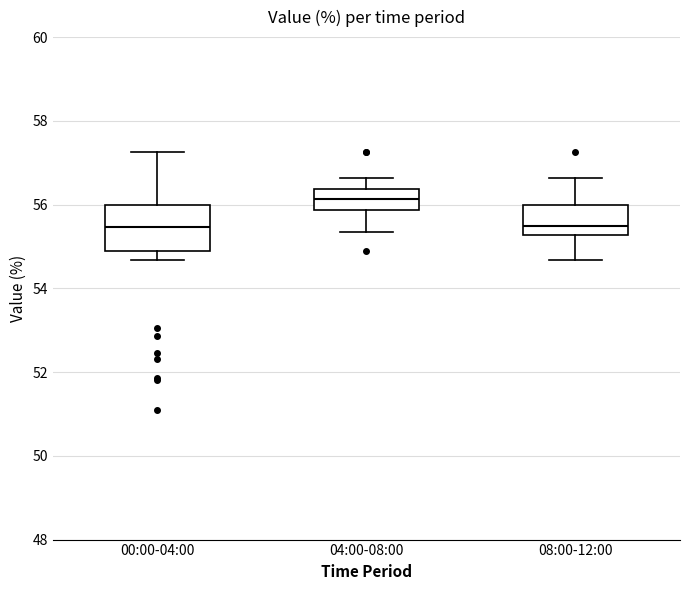

Which box has the highest median line?

04:00-08:00